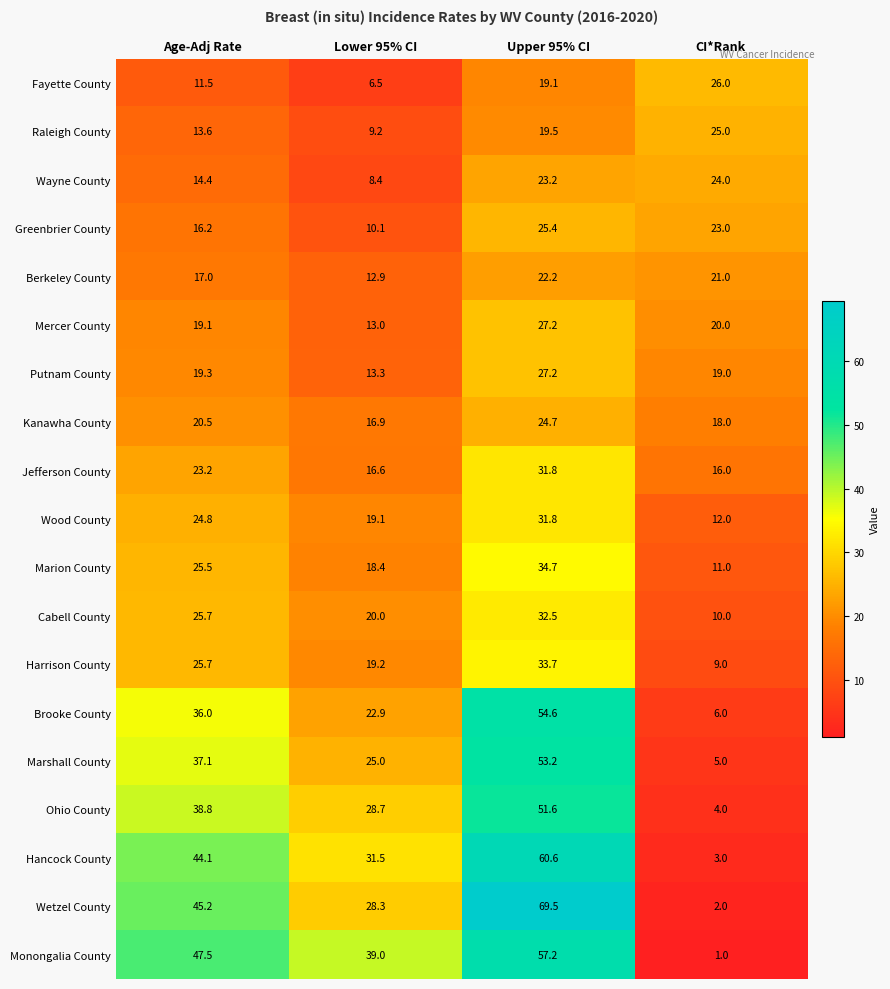

Which series has the largest range (max minus min)?

Wetzel County